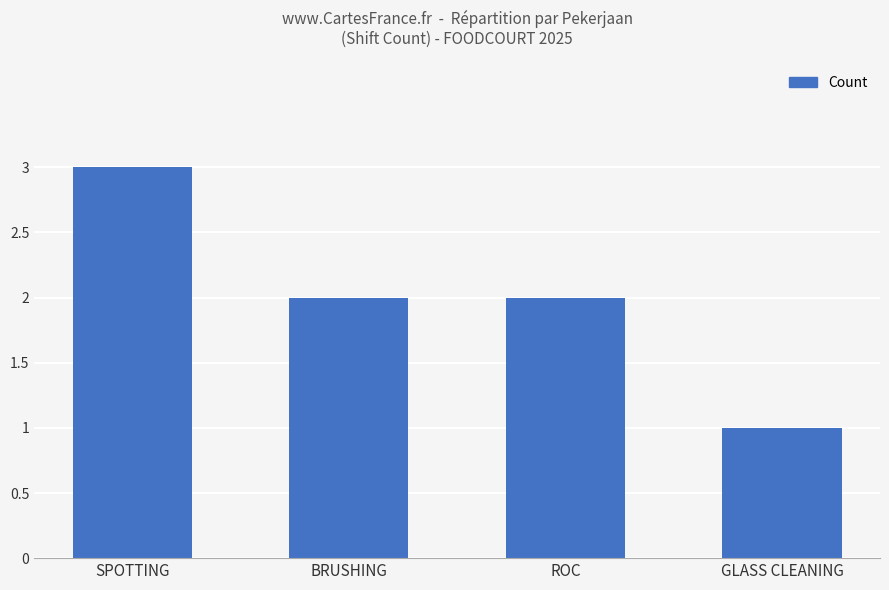

Is it true that the value at GLASS CLEANING is 1?

True